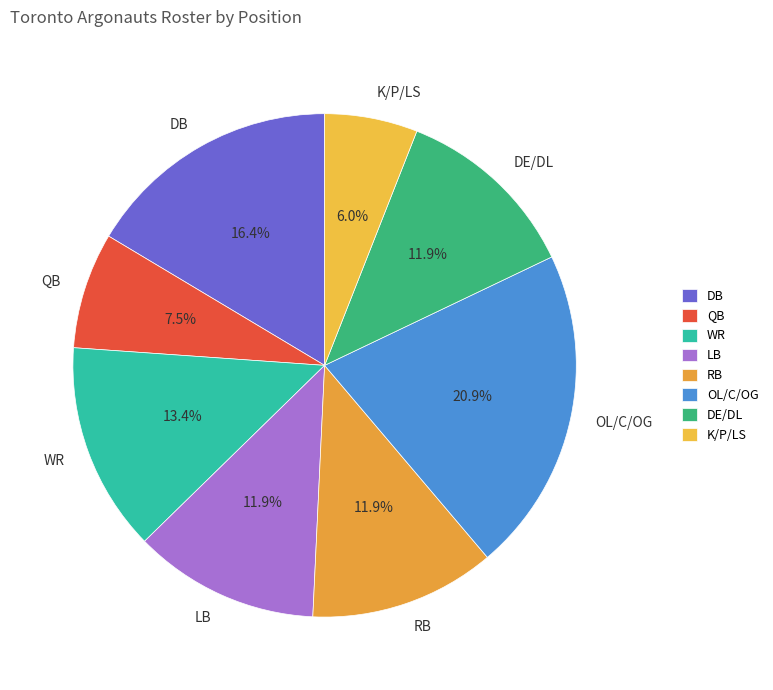

Approximately how many times larger is the value at DE/DL compared to K/P/LS?

2.0